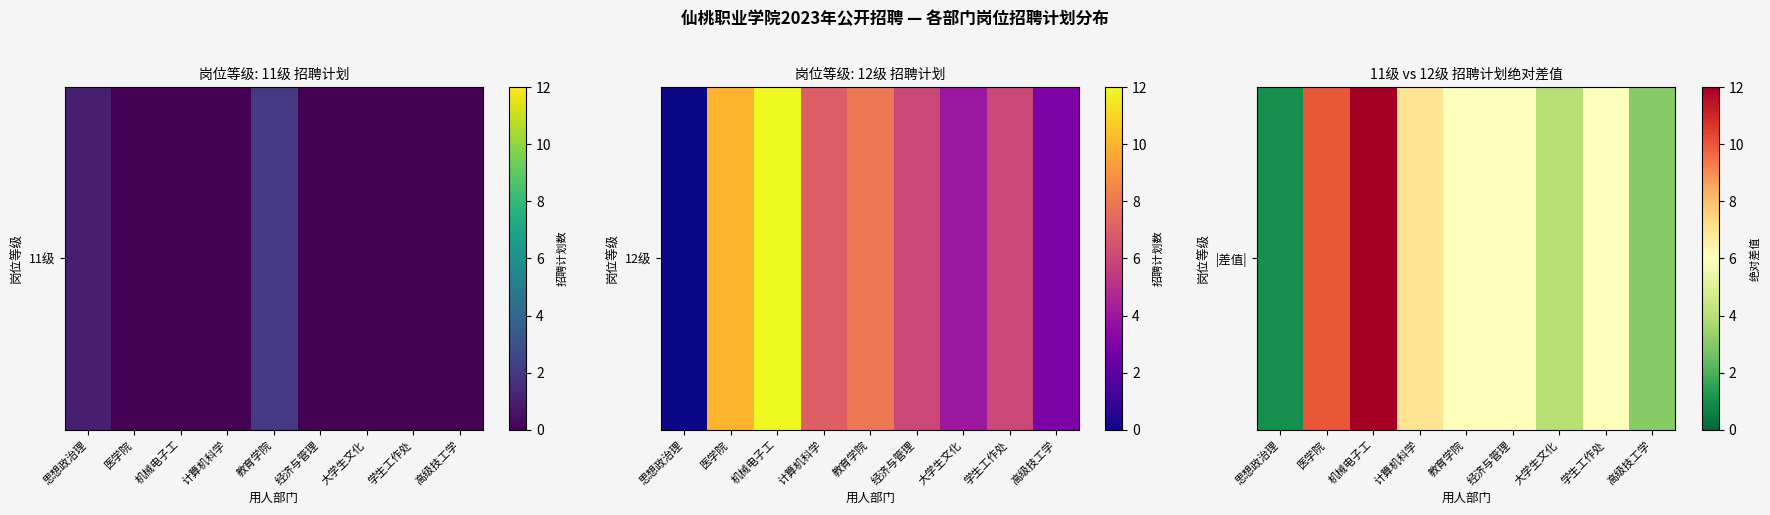

What is the maximum value shown in the chart?

12